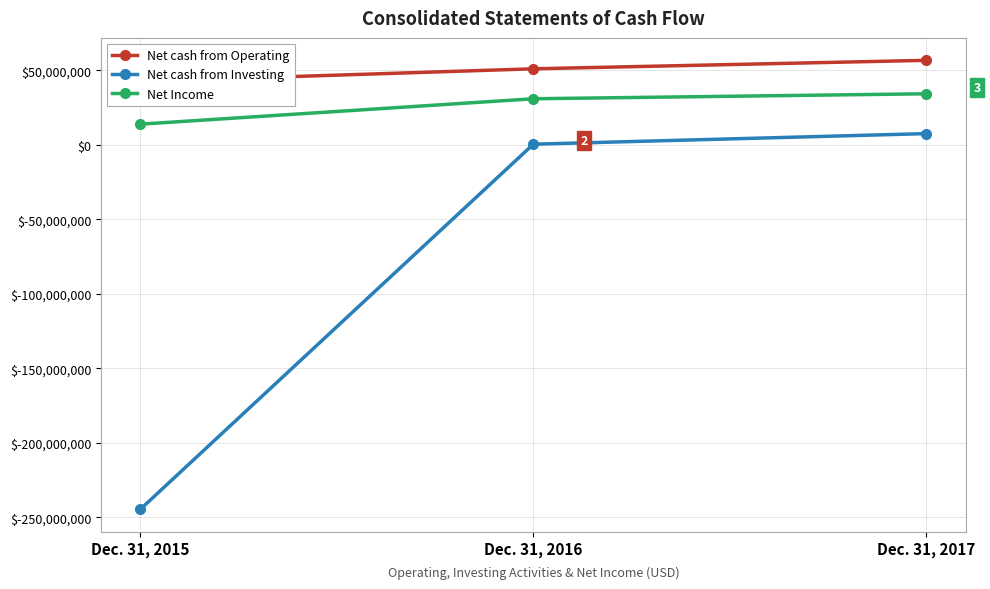

What is the value of the Net Income point at the 1st from the left?

13937117